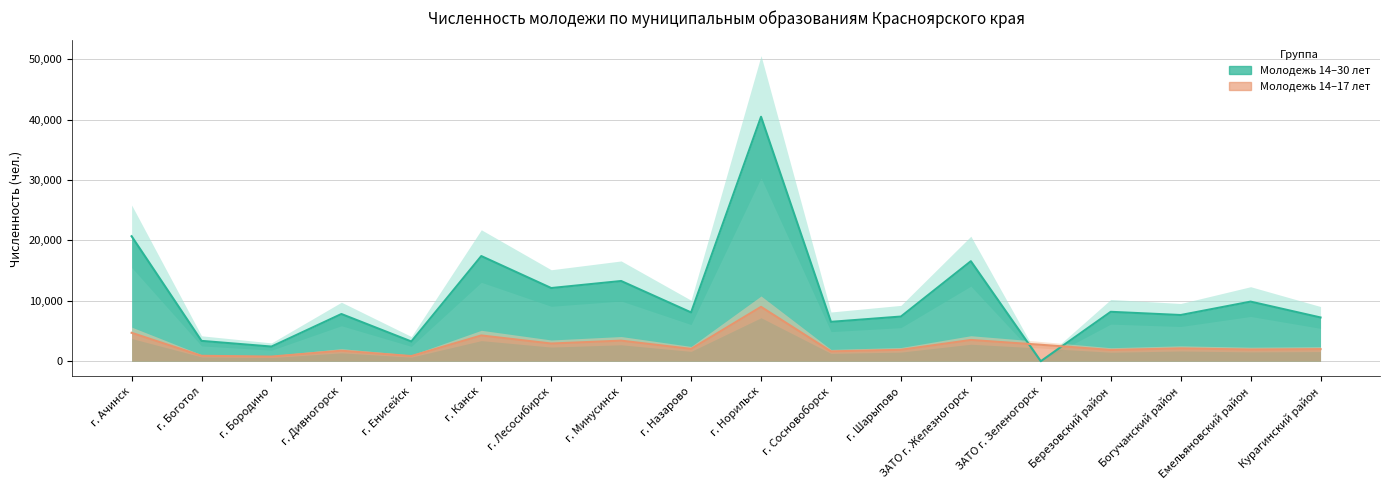

Reading left to right, what are all the values shown in this chart?

Численность молодежи 14-30 лет: 20700	3368	2427	7818	3267	17416	12119	13284	8081	40485	6522	7398	16564	0	8183	7651	9872	7245
Численность молодежи 14-17 лет: 4708	899	770	1738	856	4268	2930	3408	2041	9005	1628	1891	3521	2725	1864	2123	1936	2004